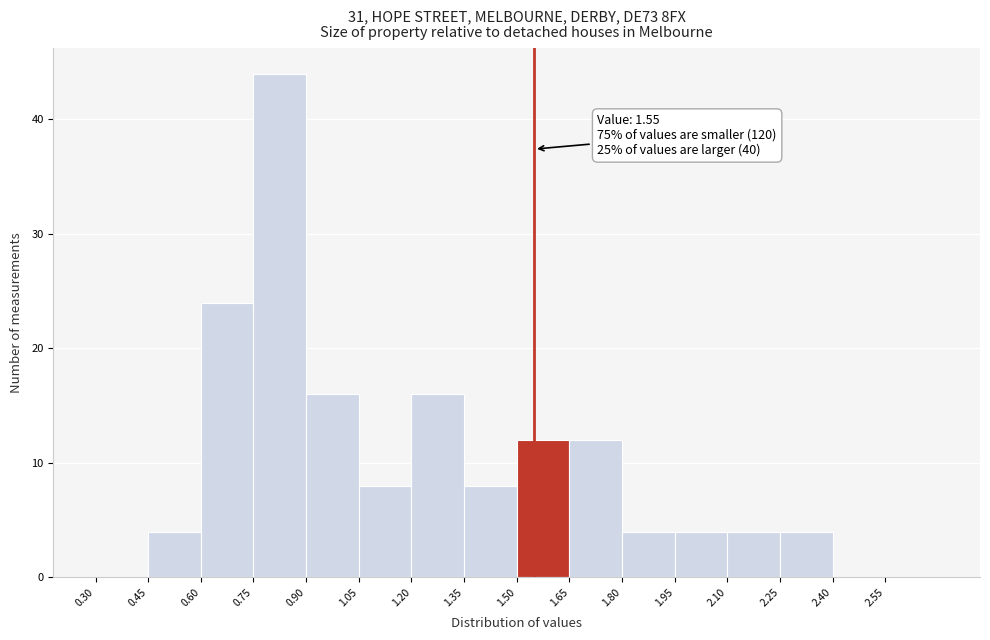

Which range on the x-axis has the tallest bar?

0.75 to 0.90